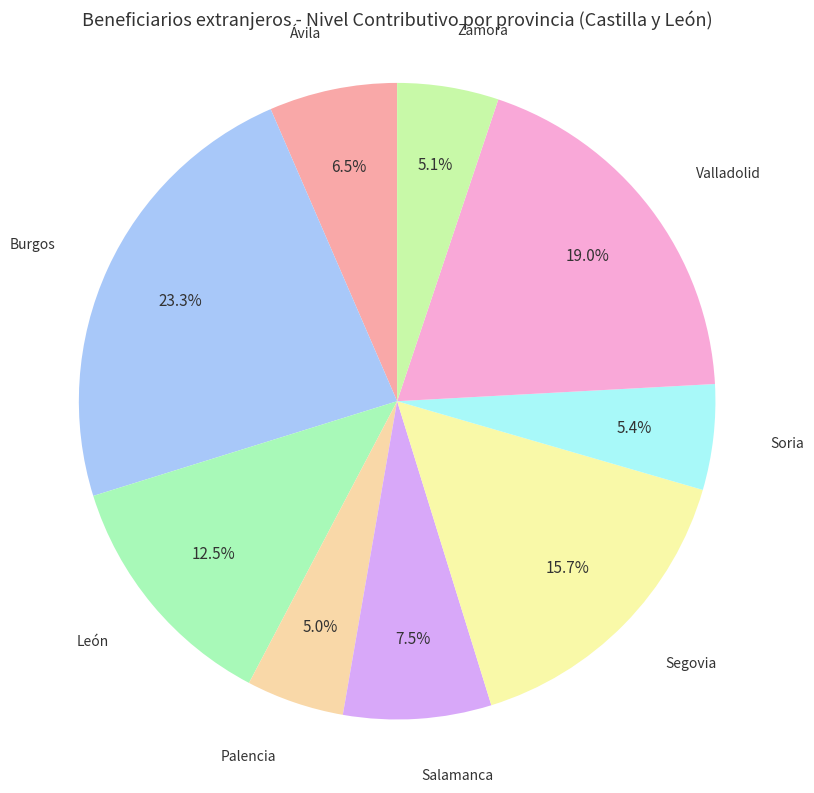

The Soria slice represents 5% of the pie. True or false?

True